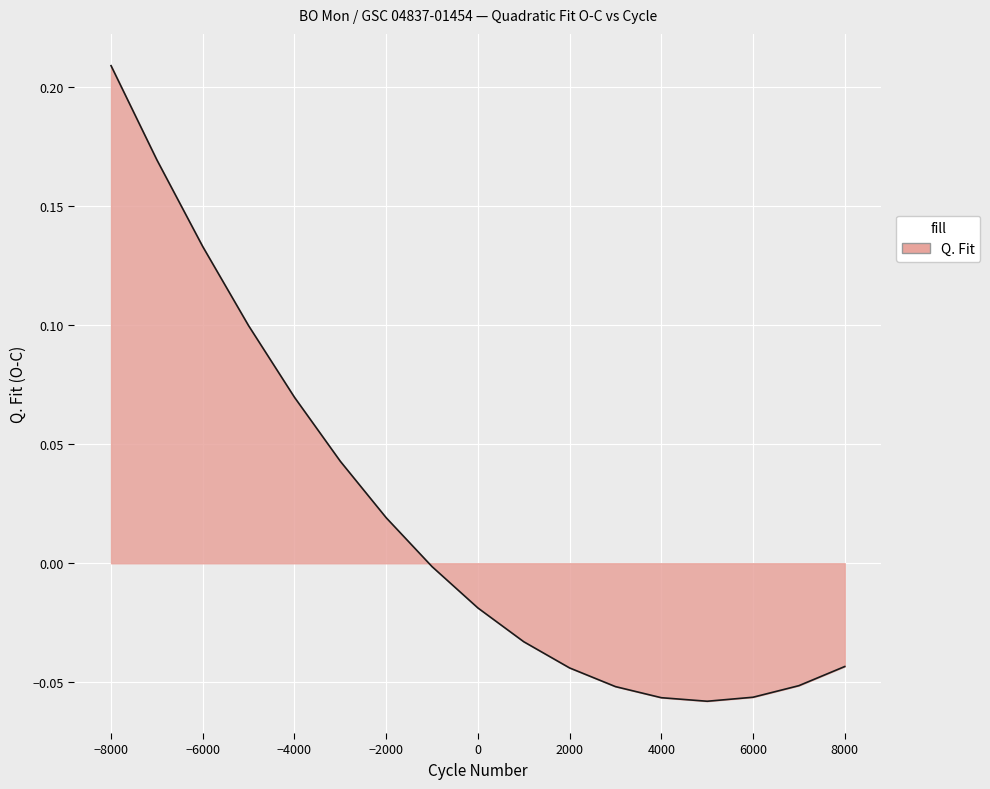

Reading right to left, what are all the values shown in this chart?

-0.0	-0.1	-0.1	-0.1	-0.1	-0.1	-0.0	-0.0	-0.0	-0.0	0.0	0.0	0.1	0.1	0.1	0.2	0.2